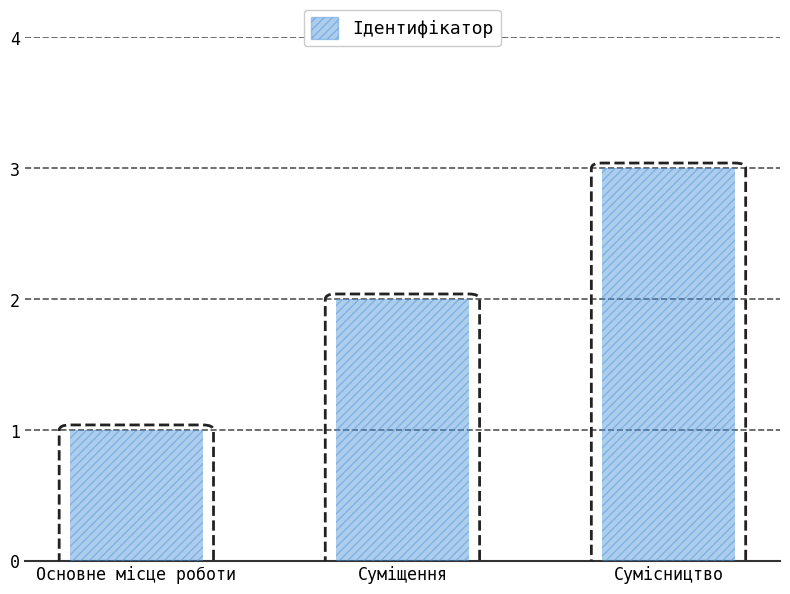

What is the average value?

2